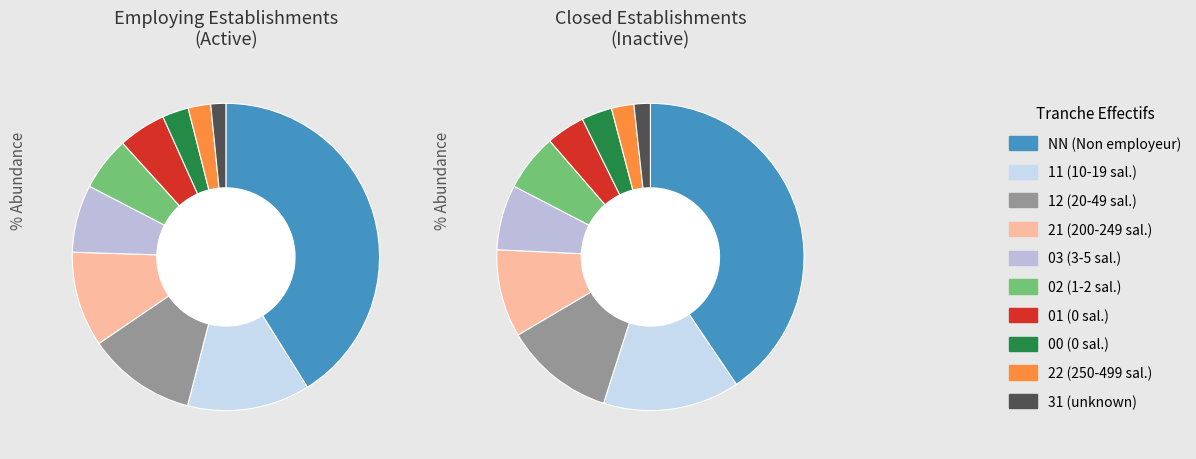

What percentage do 12 and 22 together represent?

13.8%